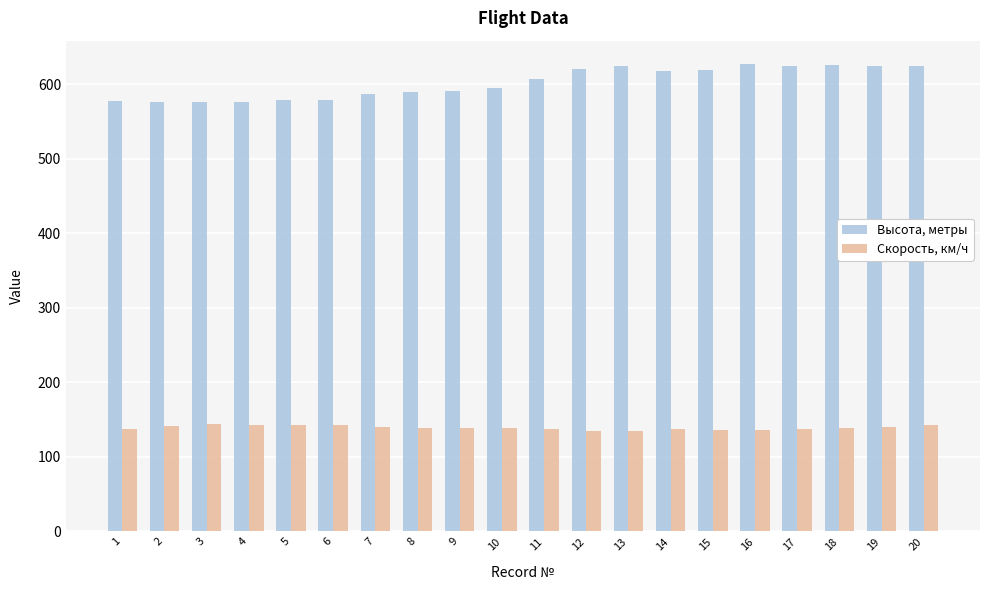

What is the spread (max minus min) of values at 16?

491